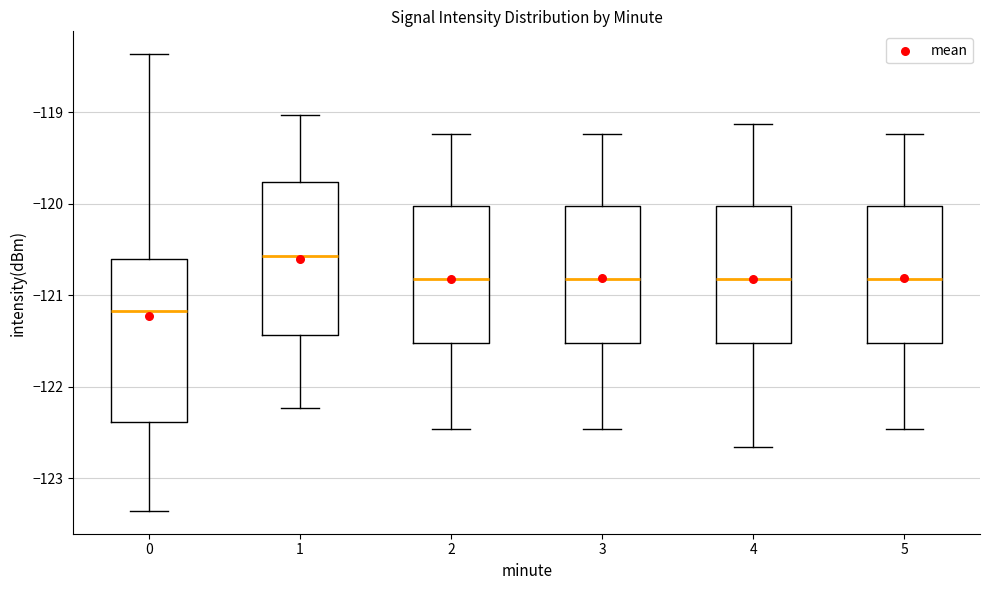

Reading left to right, transcribe this box plot: for each box, give where its median line is, the range the box spans, and where its two whiskers end, as read against the y-axis. The values are not printed on the chart, so give them approximately, as read against the axis.

0: median -121.2, box -122.4 to -120.6, whiskers -123.4 to -118.4
1: median -120.6, box -121.4 to -119.8, whiskers -122.2 to -119.0
2: median -120.8, box -121.5 to -120.0, whiskers -122.5 to -119.2
3: median -120.8, box -121.5 to -120.0, whiskers -122.5 to -119.2
4: median -120.8, box -121.5 to -120.0, whiskers -122.7 to -119.1
5: median -120.8, box -121.5 to -120.0, whiskers -122.5 to -119.2